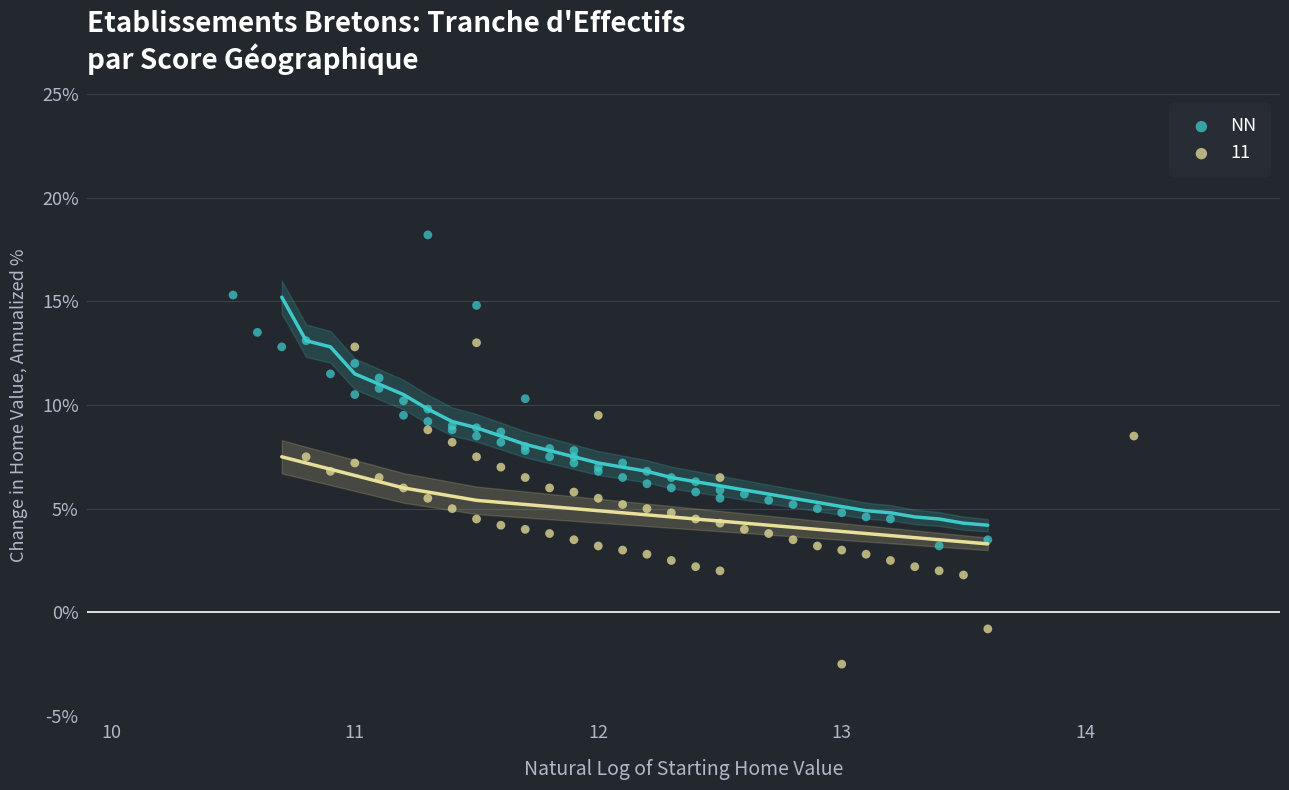

What are all the series names shown in the legend?

NN, 11